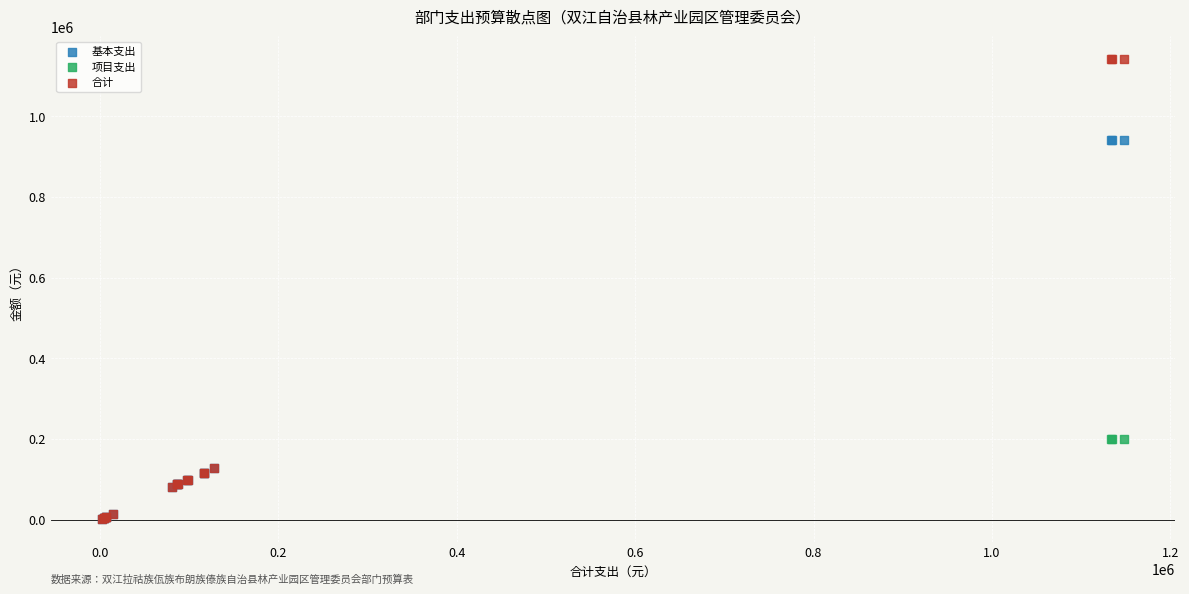

Which series reaches the maximum Y coordinate?

合计